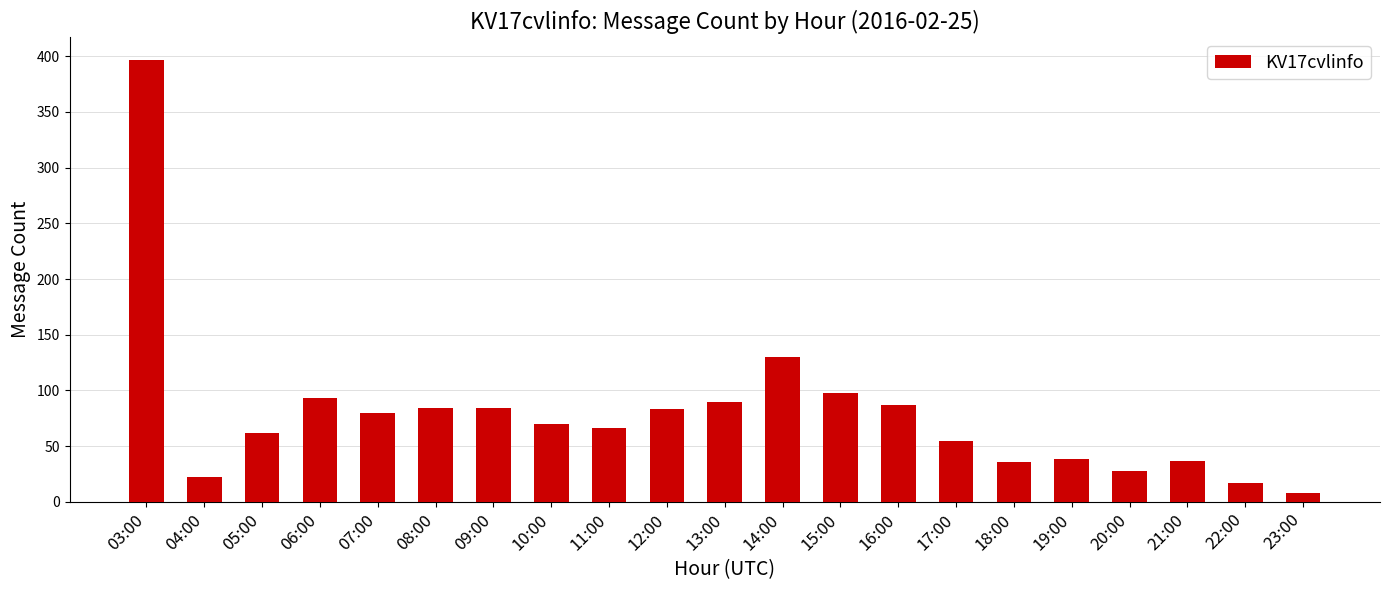

How many categories are shown in the chart?

21